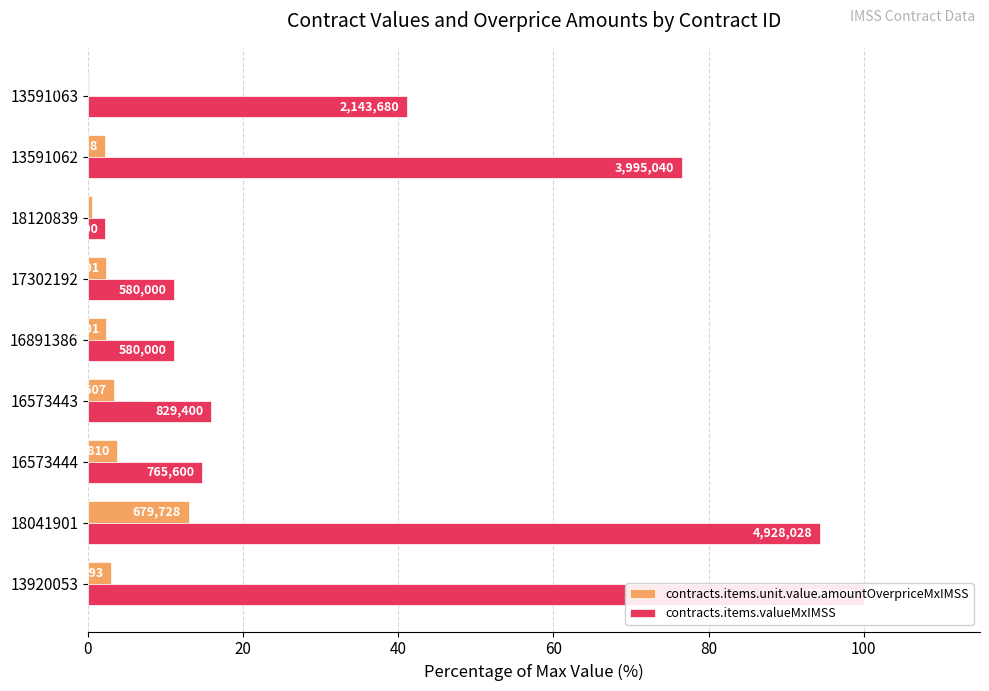

What are all the series names shown in the legend?

contracts.items.unit.value.amountOverpriceMxIMSS, contracts.items.valueMxIMSS